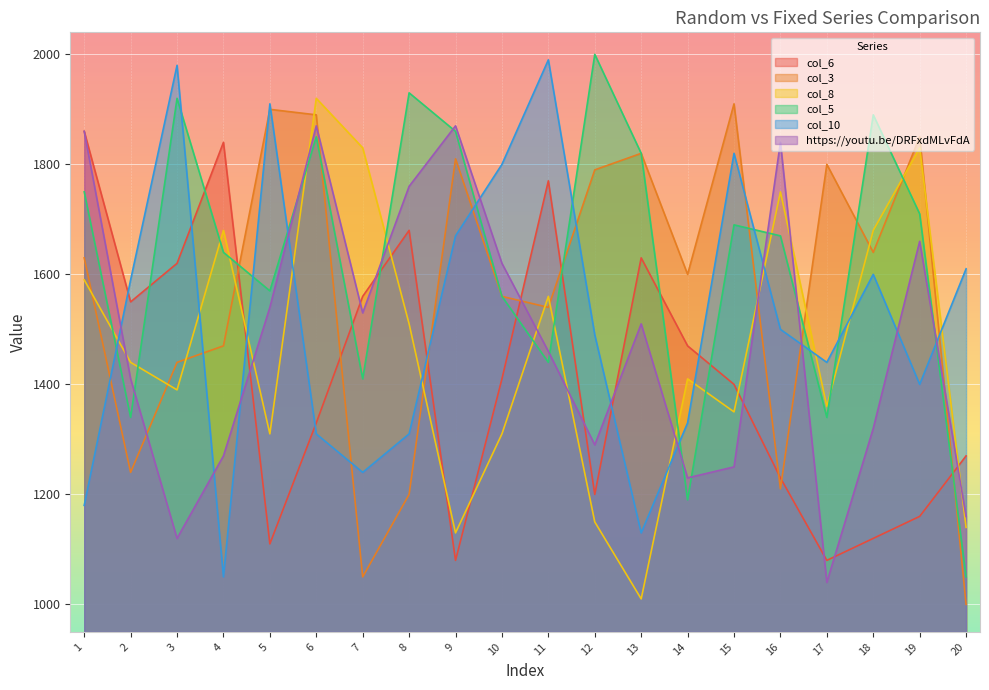

What value does the col_3 series have at 15, to the nearest 10?

1910